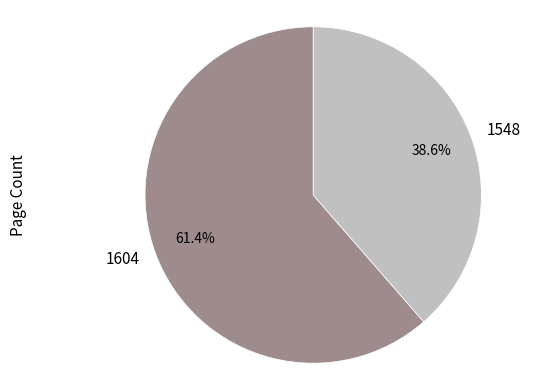

What is the ratio of the value at 1604 to the value at 1548?

1.6